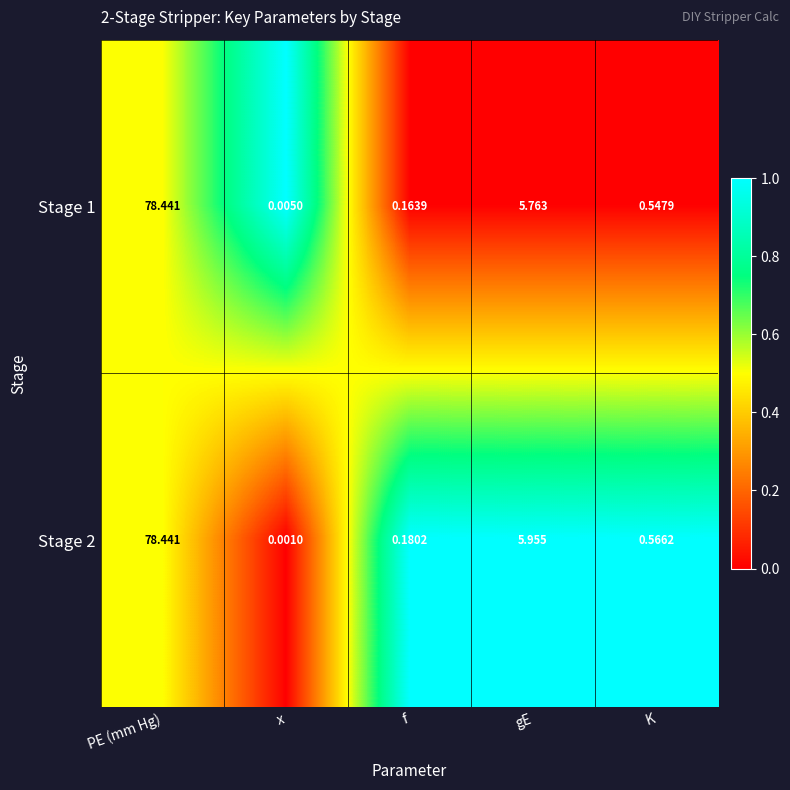

Rank the categories by Stage 1 value from lowest to highest.

x, f, K, gE, PE (mm Hg)